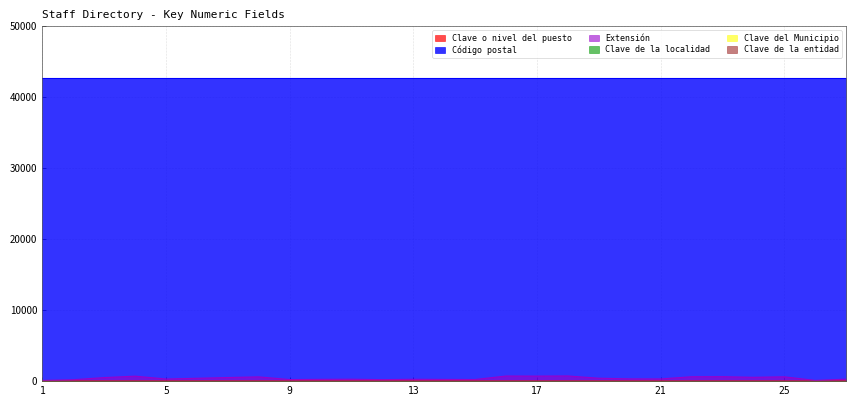

What is the sum of all Clave de la localidad values?

918